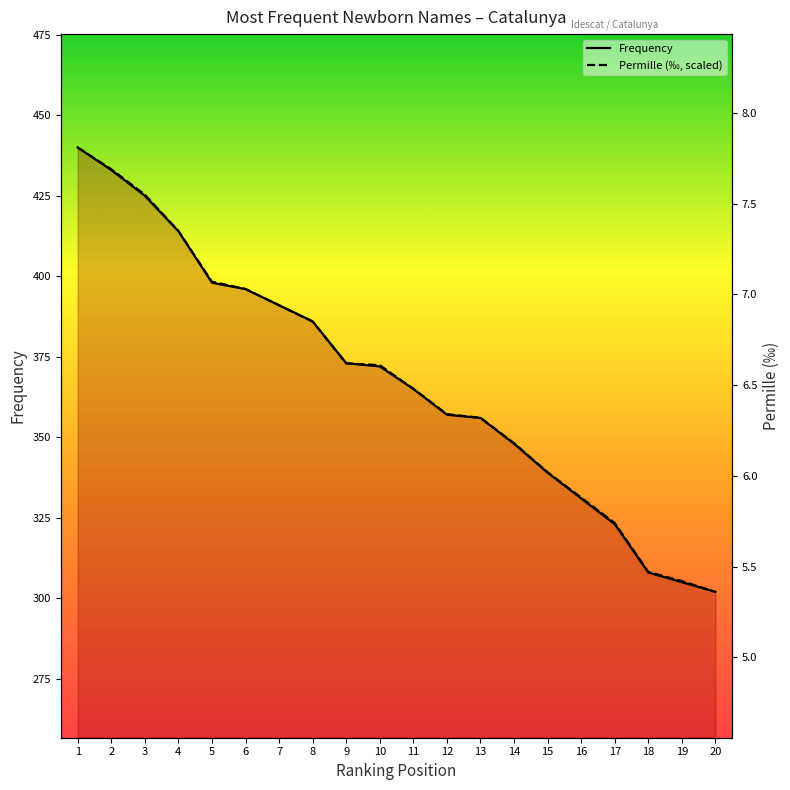

What is the lowest value of the Frequency series?

302.0